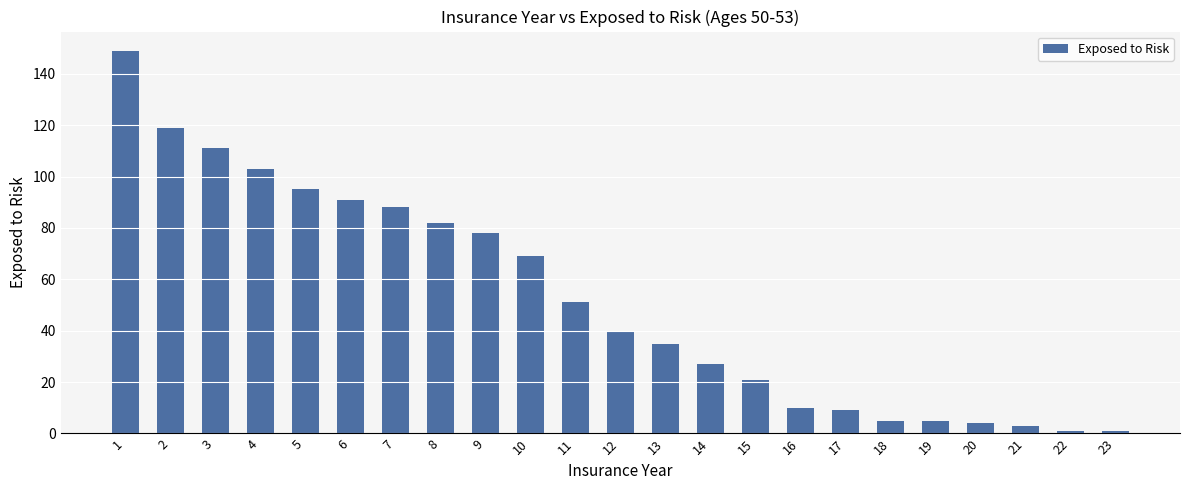

Is it true that the value at 14 is 27?

True